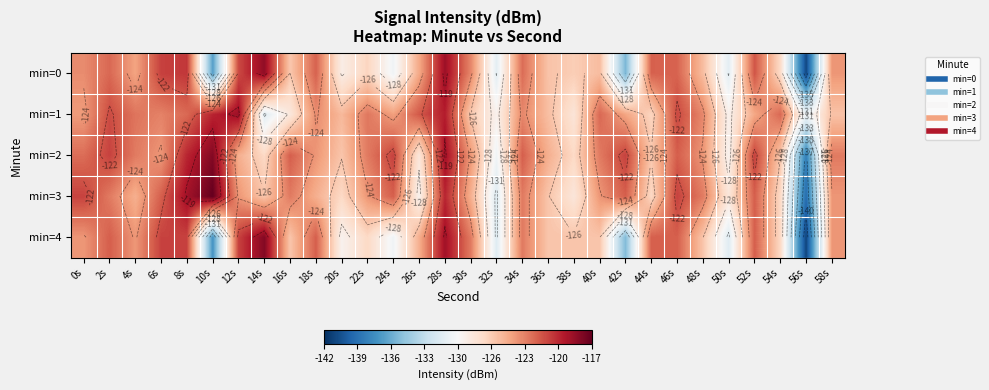

Count the number of categories in the chart.

30